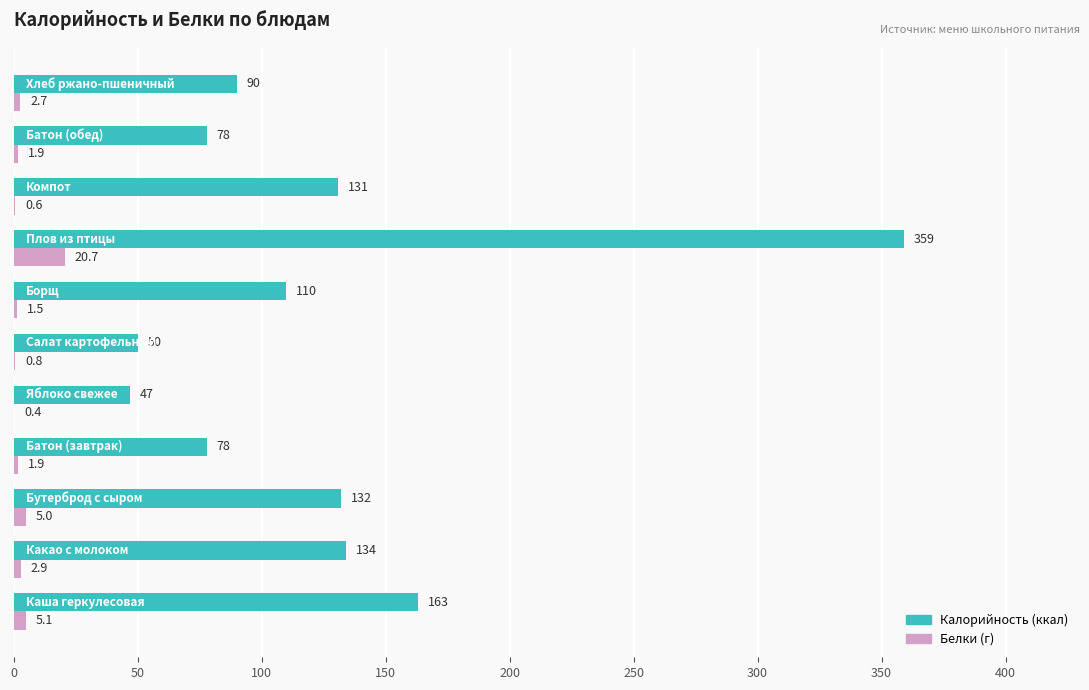

What is the greatest value displayed?

359.0